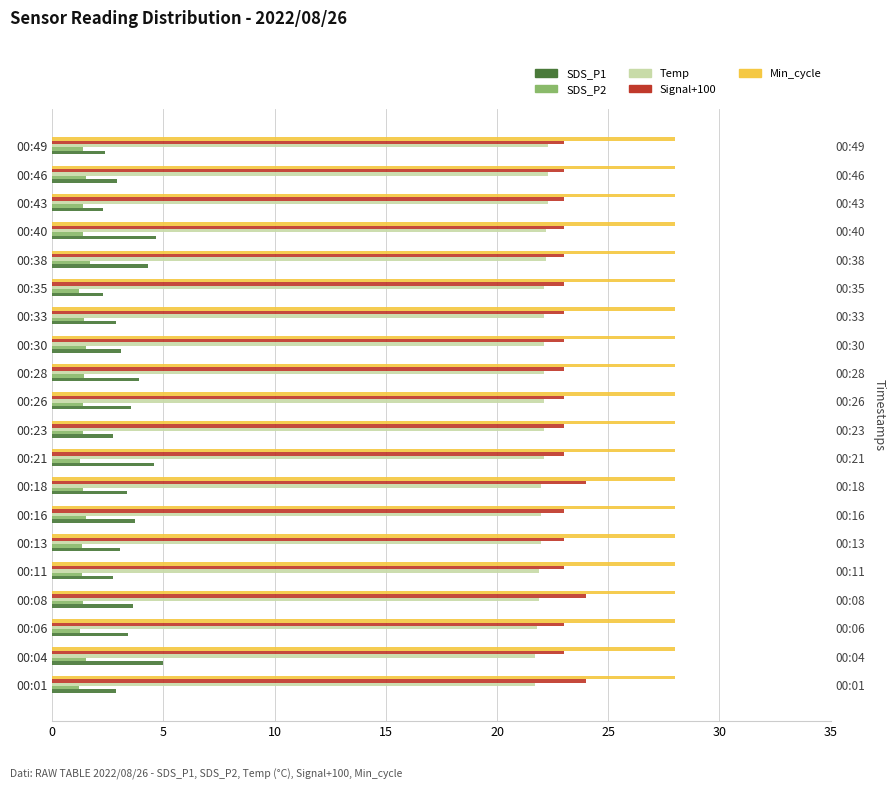

Are the bars grouped side by side (vs. stacked)?

Yes